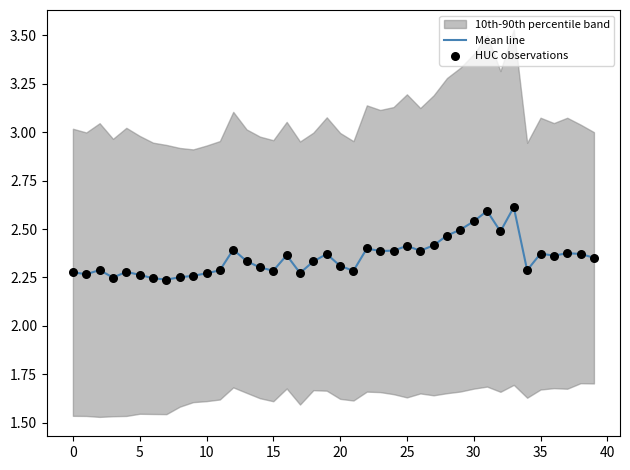

What is the maximum value for Mean line?

2.6